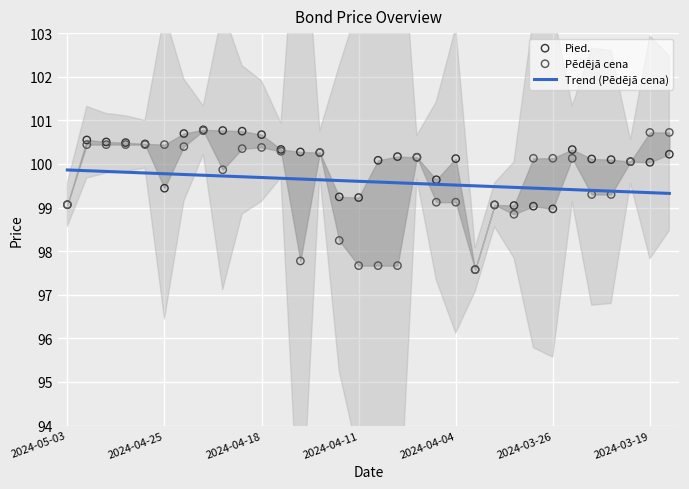

At which category is the sum across all series the highest?

7